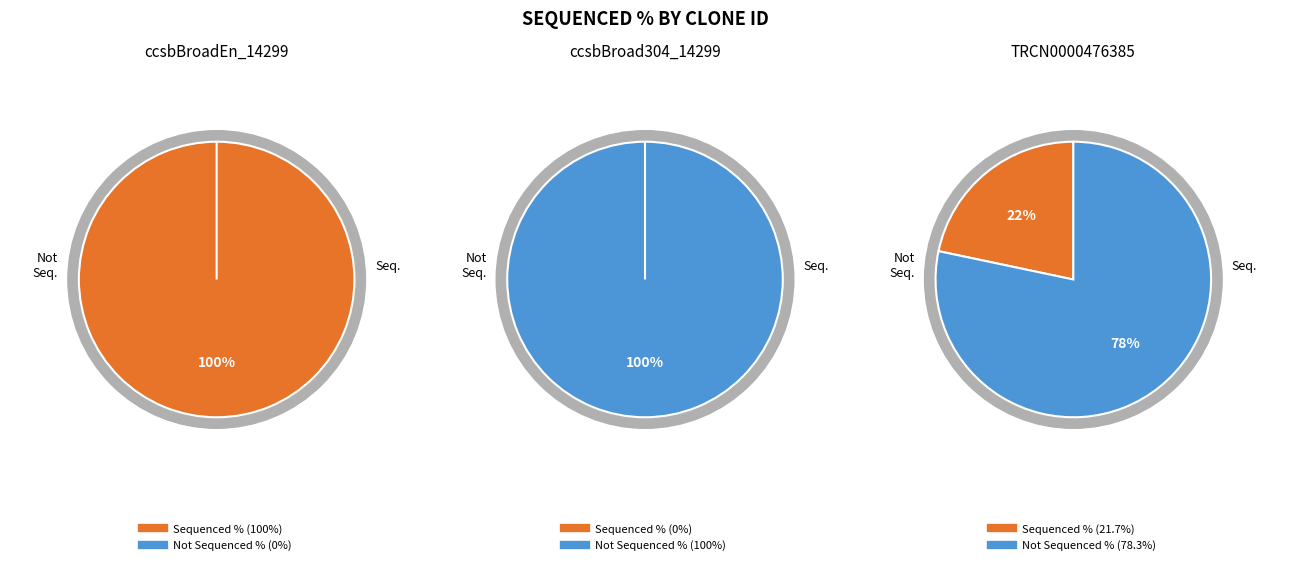

Is there a majority slice in this chart?

Yes